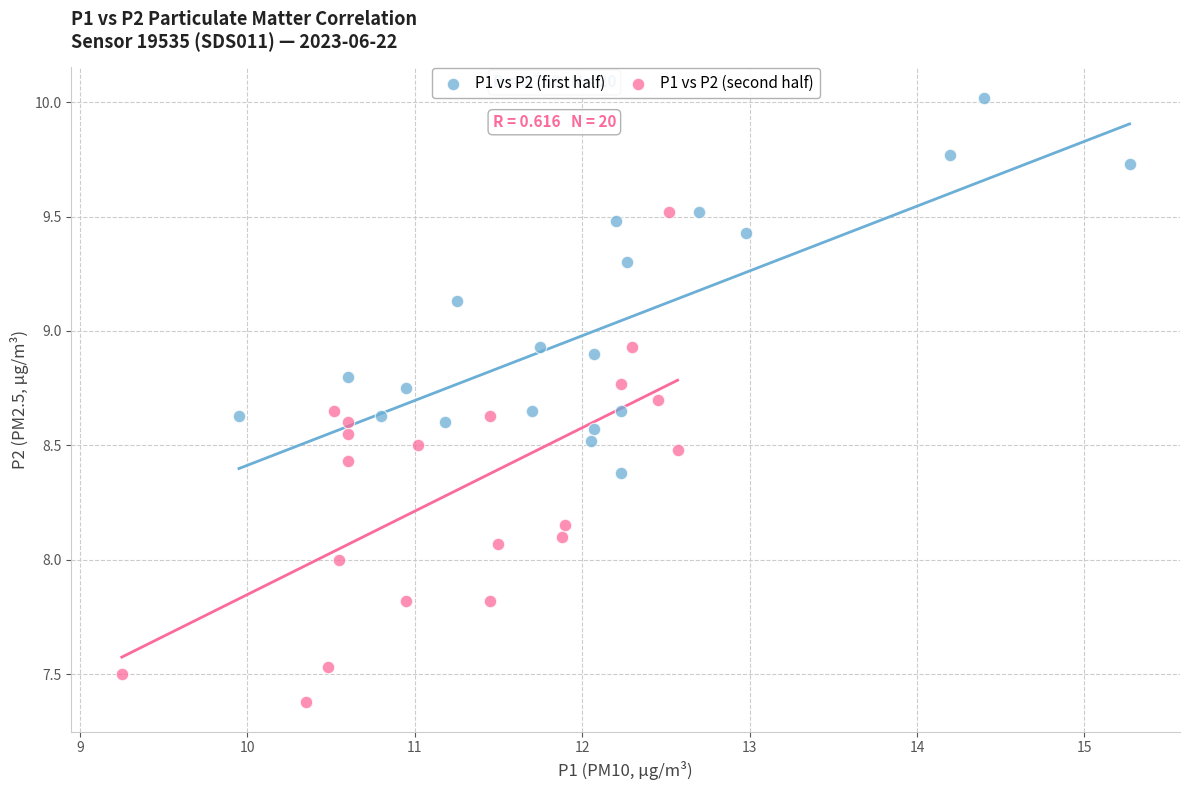

Which series reaches the minimum Y coordinate?

P1 vs P2 (second half)